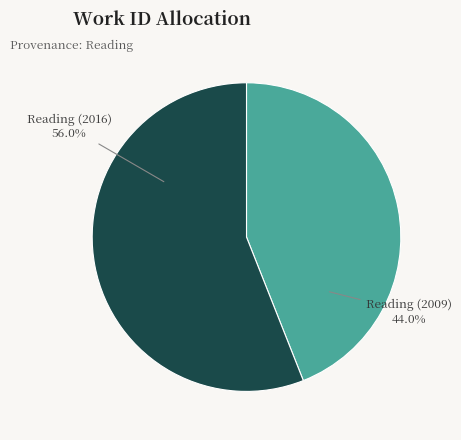

Is the sum of Reading (2009) and Reading (2016) greater than half?

Yes